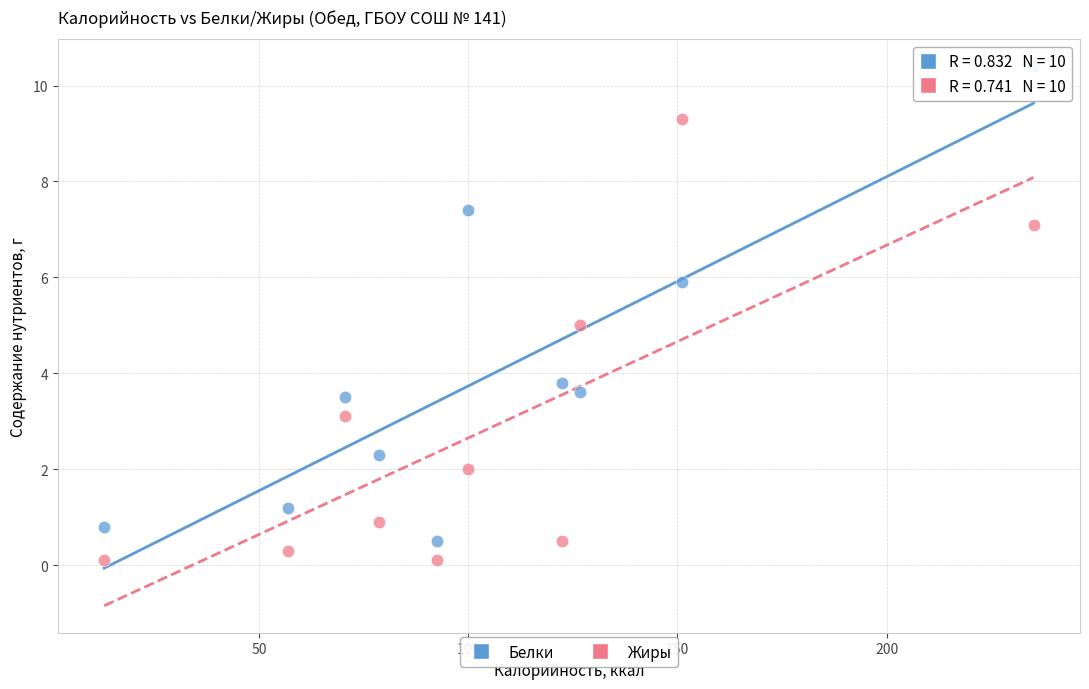

Which series has the widest spread of Y values?

Белки